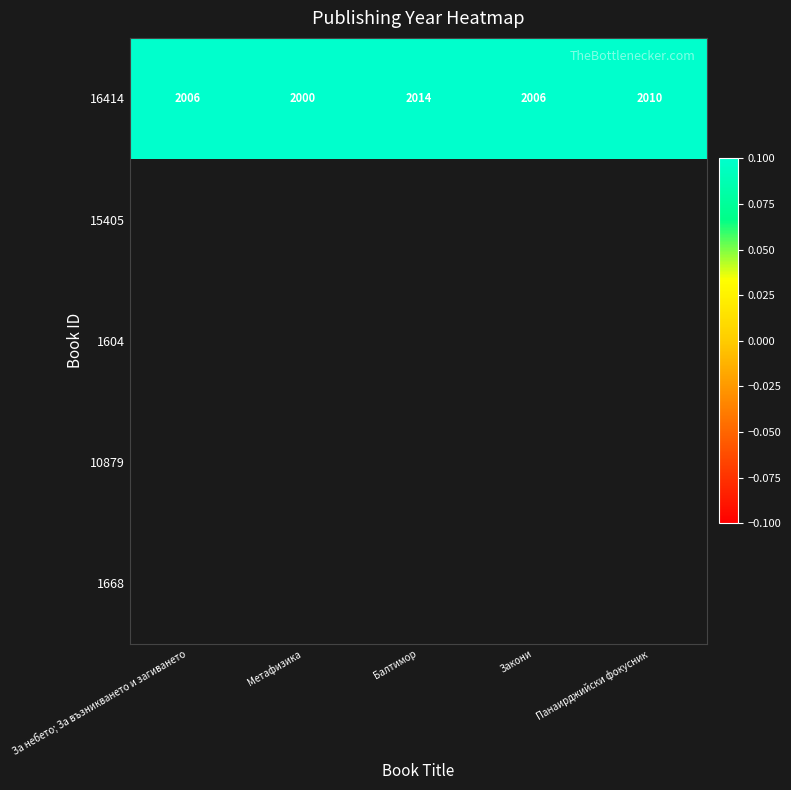

At which label does 16414 reach its minimum?

Метафизика